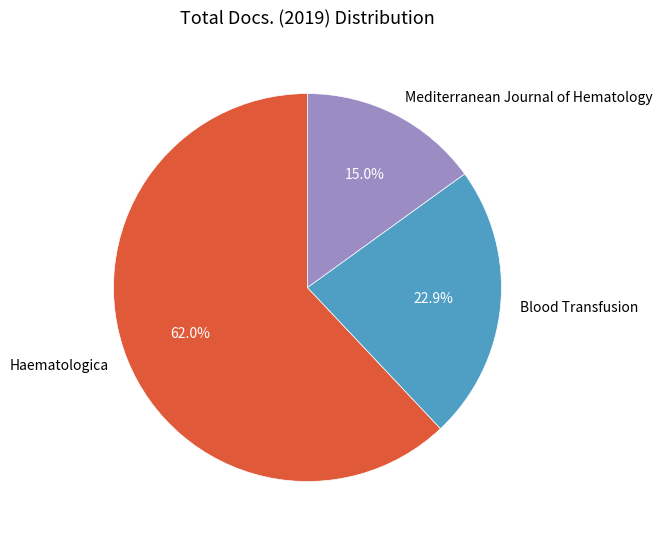

What is the smallest slice in the pie chart?

Mediterranean Journal of Hematology